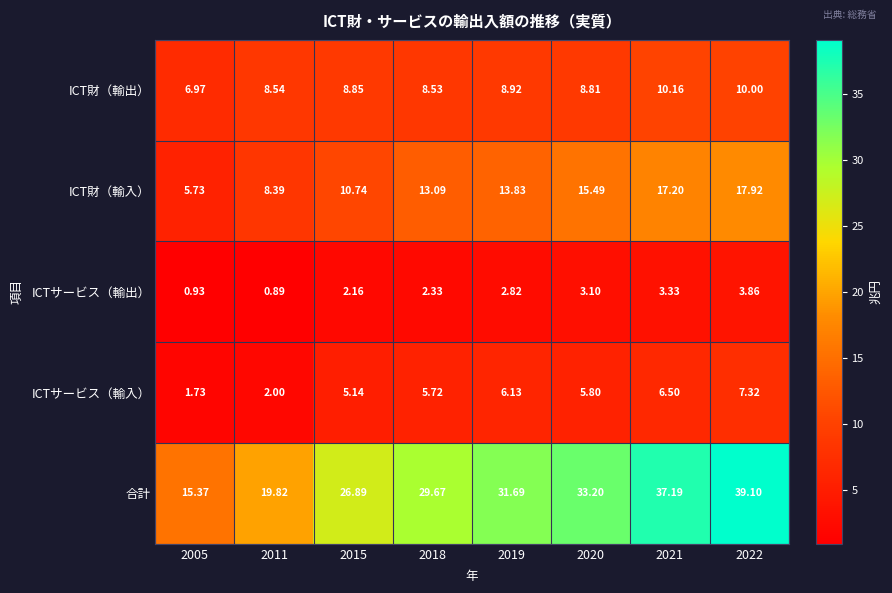

Is the value of ICTサービス（輸入） at 2020 greater than the value of 合計 at 2011?

No